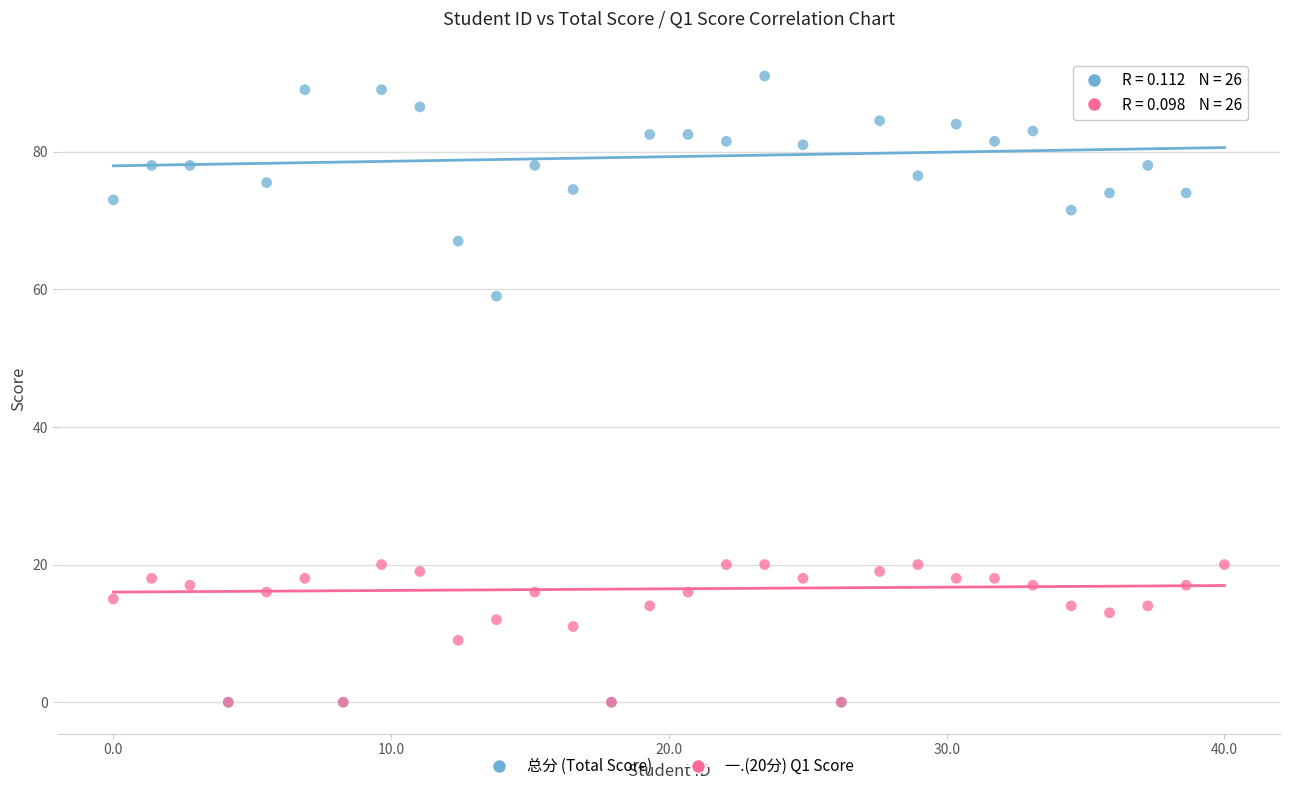

Which series has the widest spread of Y values?

总分 (Total Score)